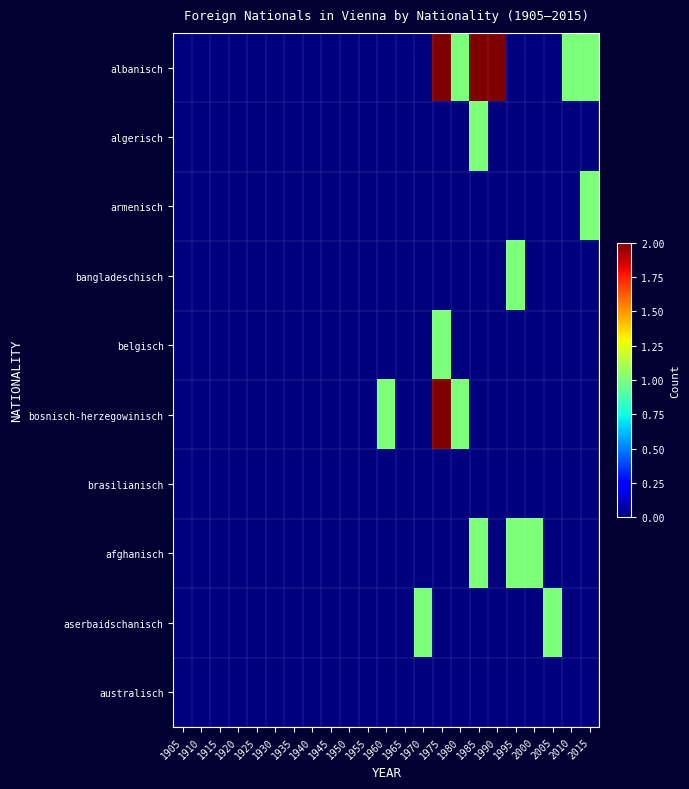

At which category is the sum across all series the highest?

1975